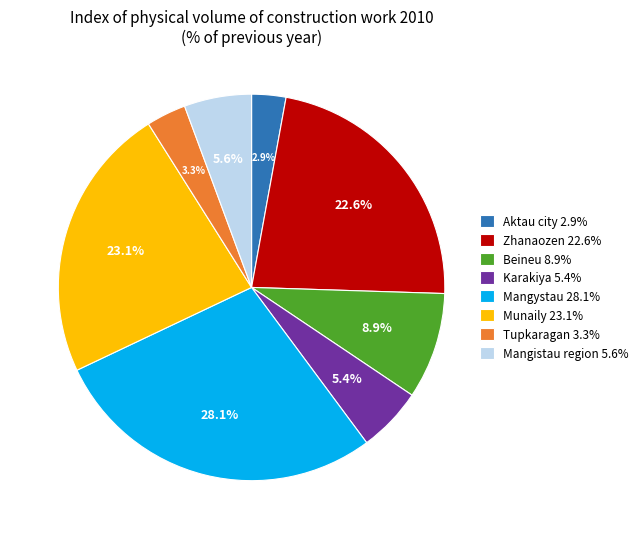

How many slices are in this pie chart?

8